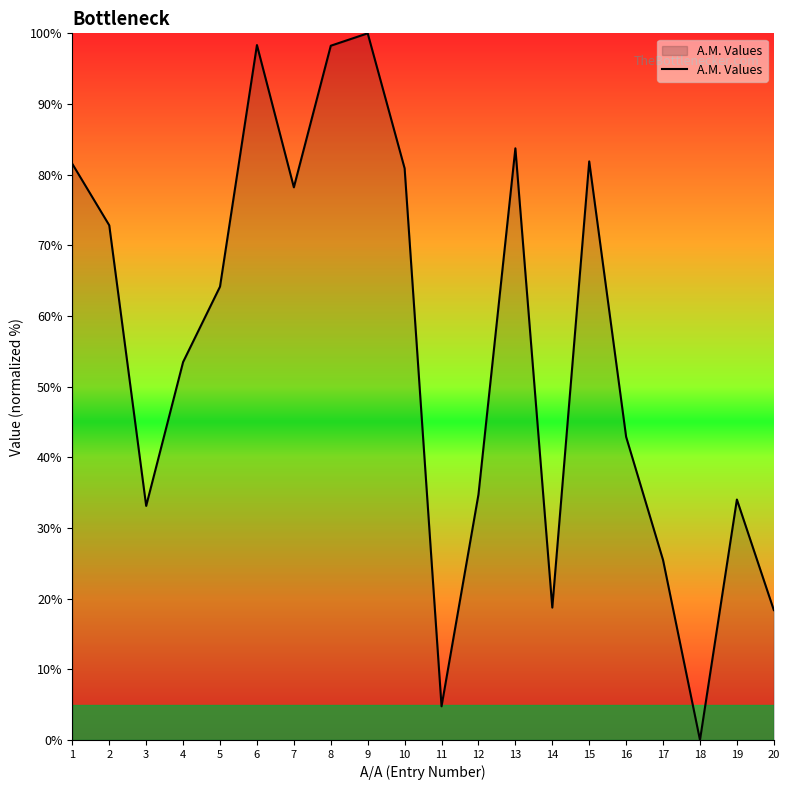

How many values are below 64?

10